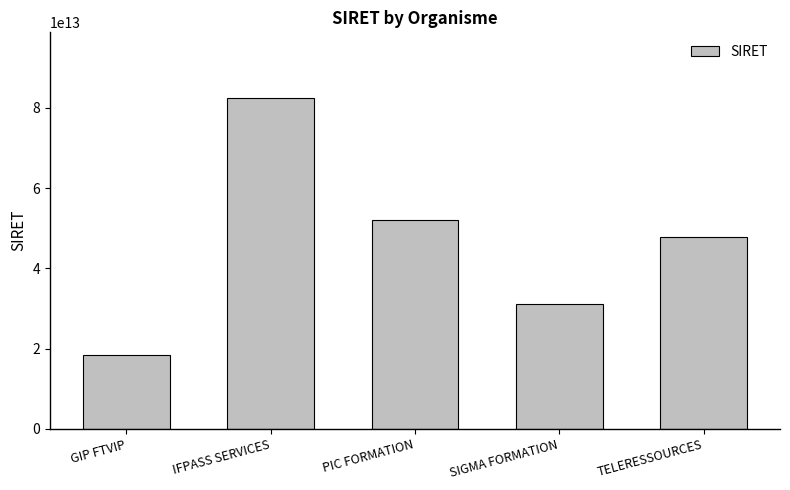

How many distinct data groups are displayed?

1